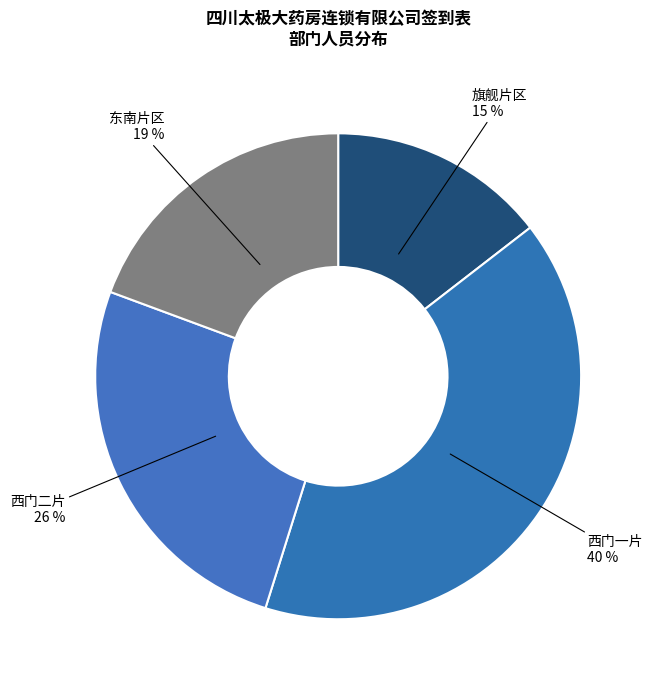

Count the number of slices in the pie.

4